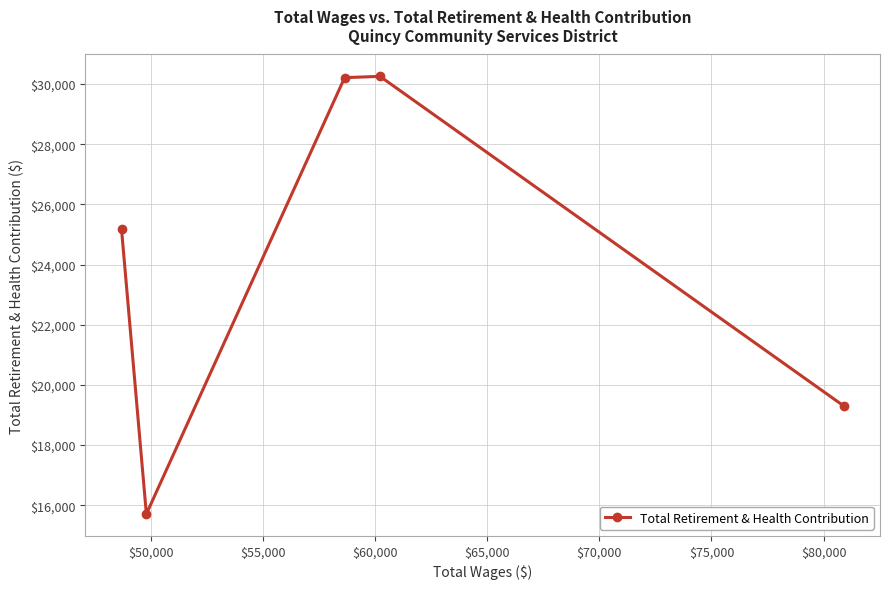

What is the value of the 5th point from the left?

19298